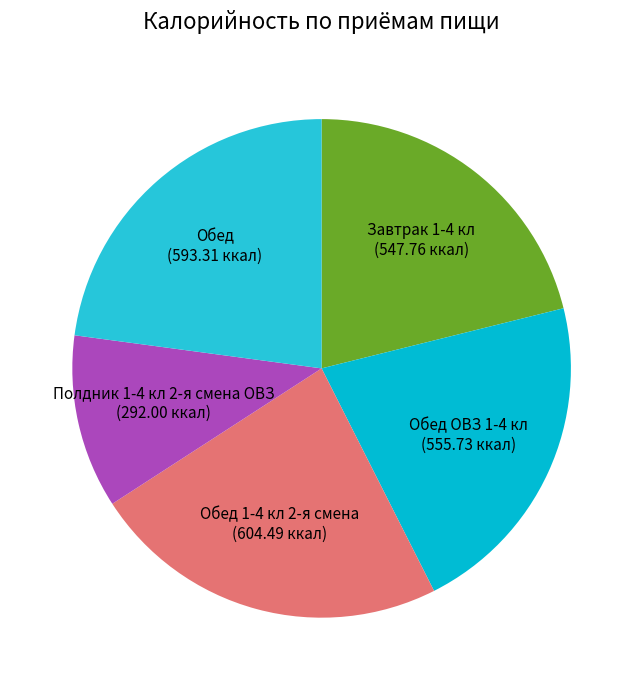

Which slice is the smallest?

Полдник 1-4 кл 2-я смена ОВЗ (292.00 ккал)